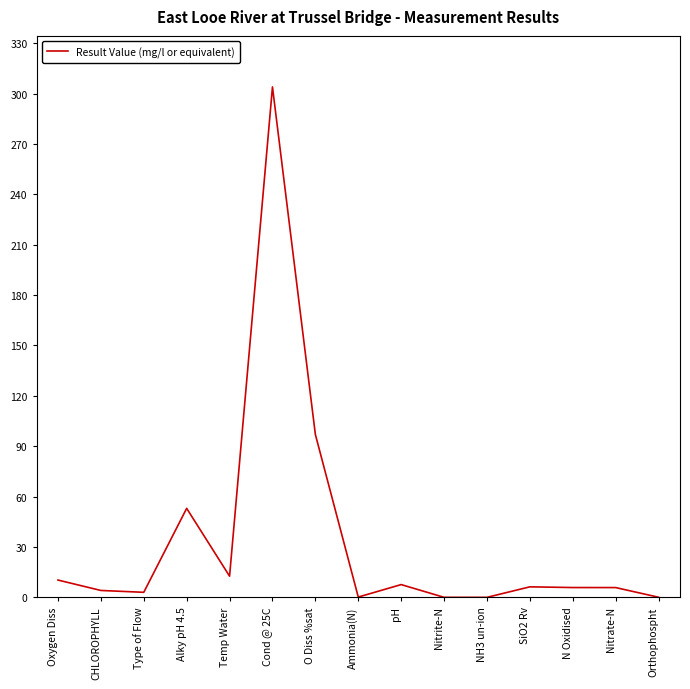

Read the value at Oxygen Diss.

10.3